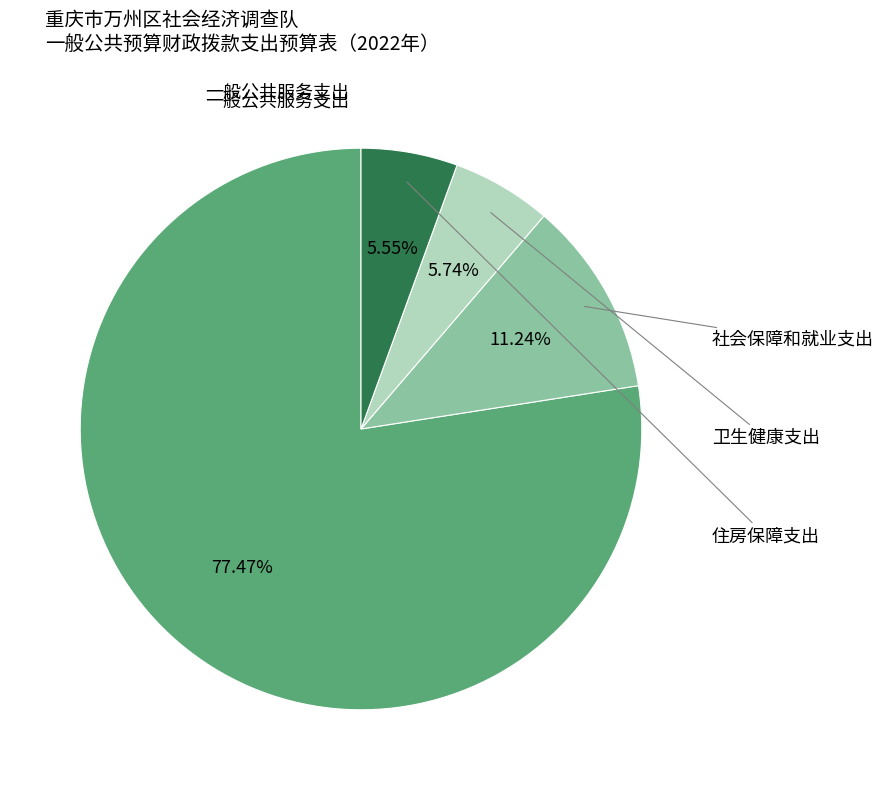

Which slice is the smallest?

住房保障支出